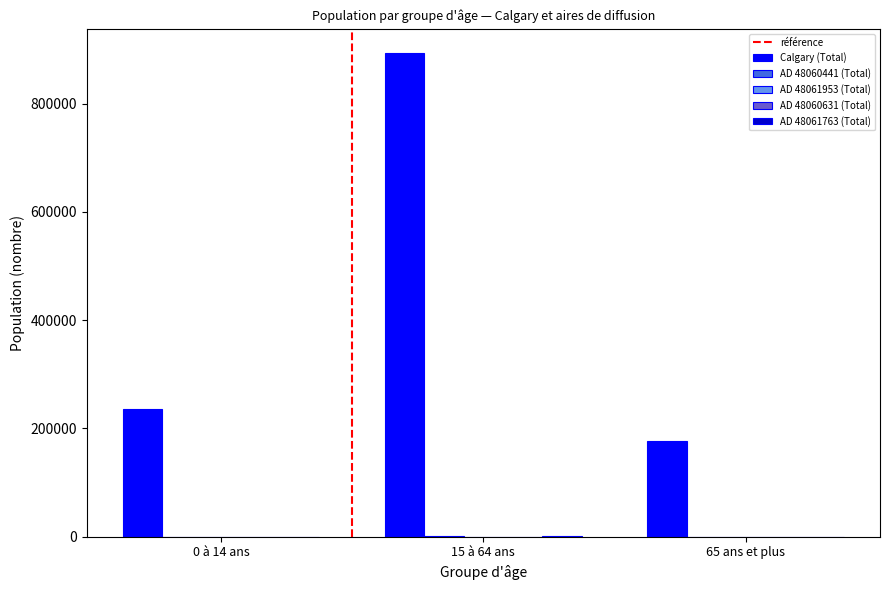

Between 0 à 14 ans and 15 à 64 ans, which series saw the biggest shift?

Calgary (Total)